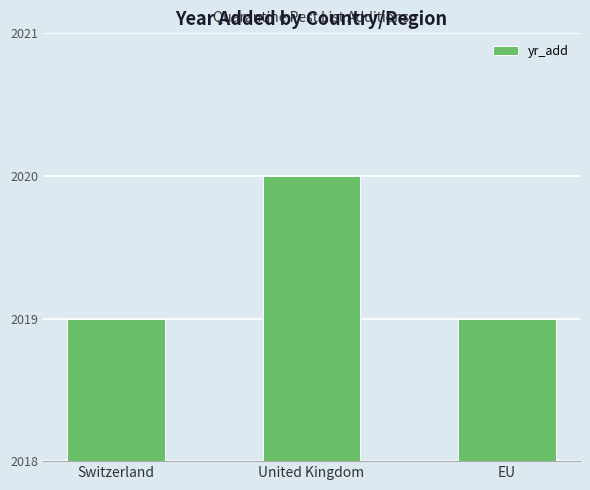

What is the difference between the maximum and minimum values?

1